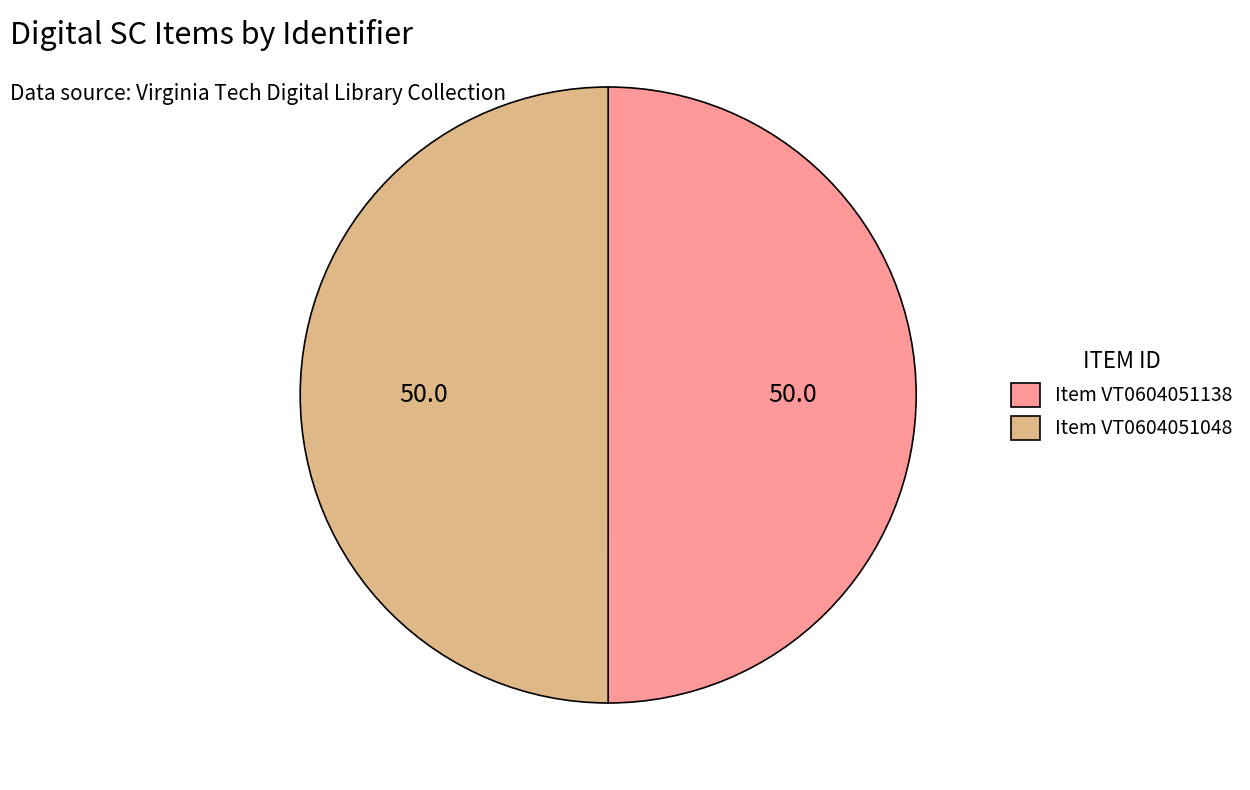

Combined, do Item VT0604051138 and Item VT0604051048 account for over 50%?

Yes